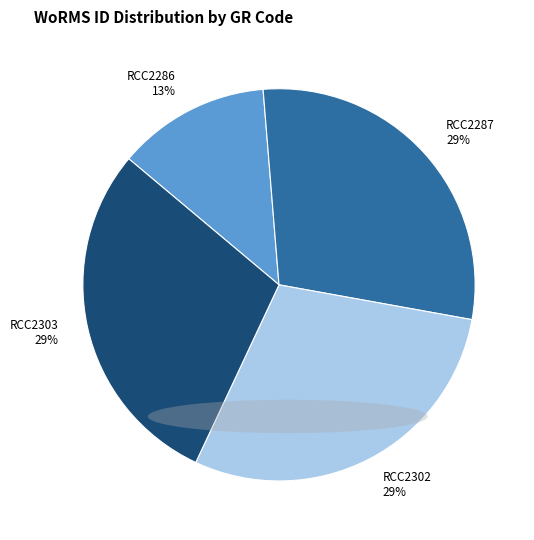

How many segments does this pie chart have?

4